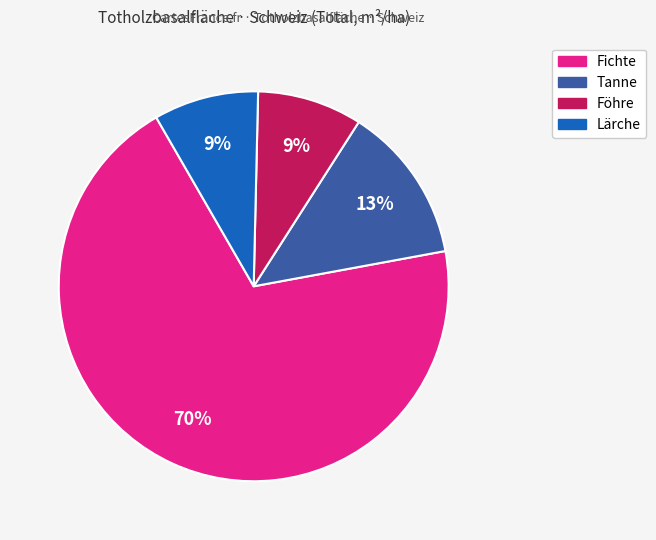

To the nearest percent, what is the average slice percentage?

25%